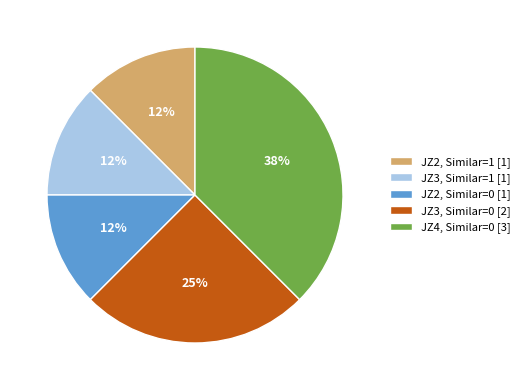

Is the sum of JZ3, Similar=0 [2] and JZ4, Similar=0 [3] greater than half?

Yes